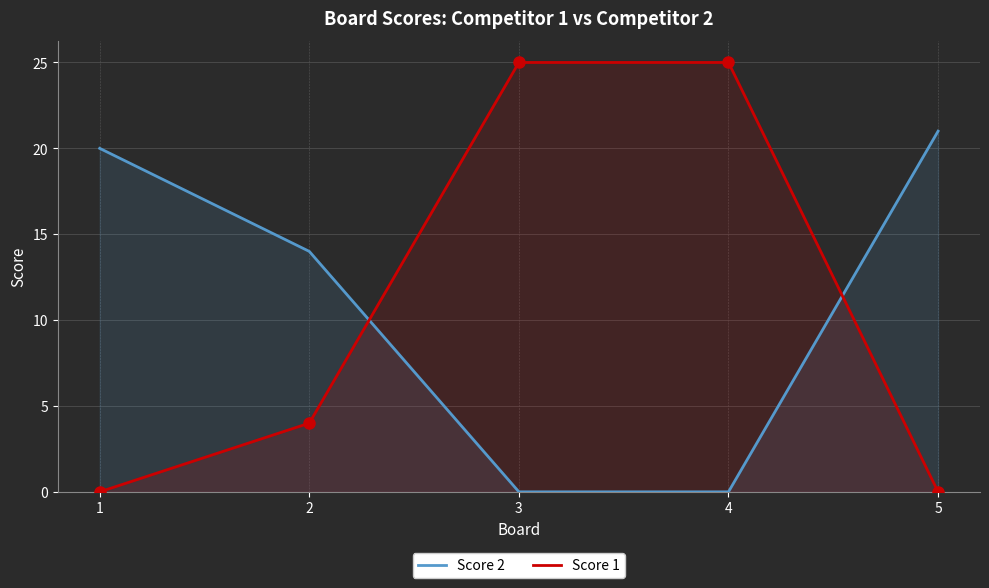

Between which two adjacent categories do Score 2 and Score 1 first intersect?

2 and 3